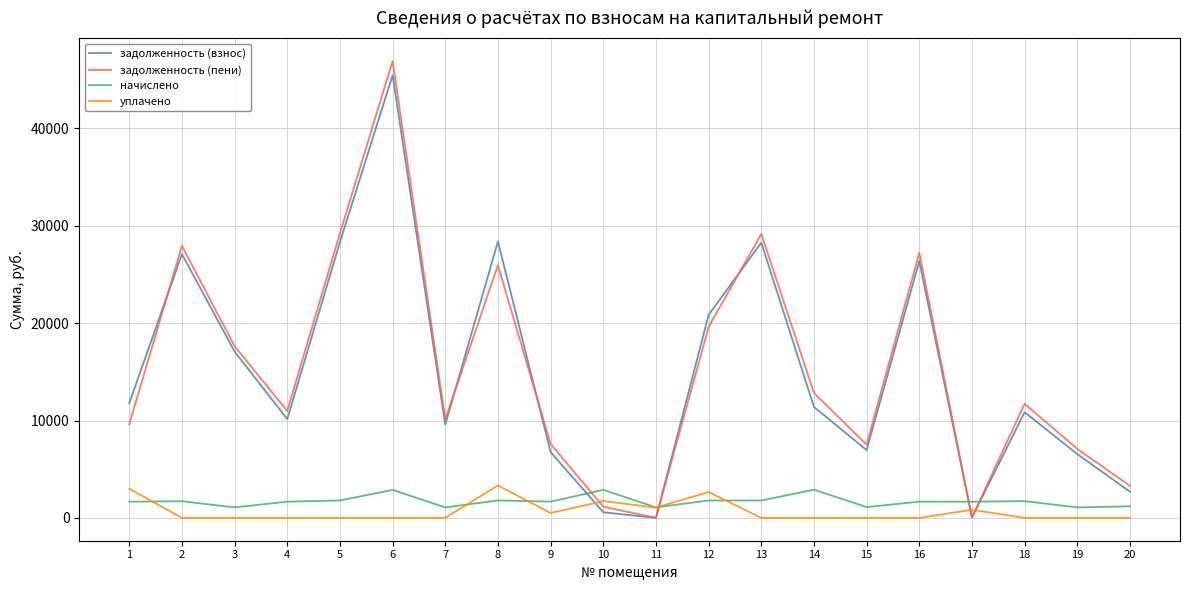

Is the value of задолженность (пени) at 12 greater than the value of начислено at 6?

Yes